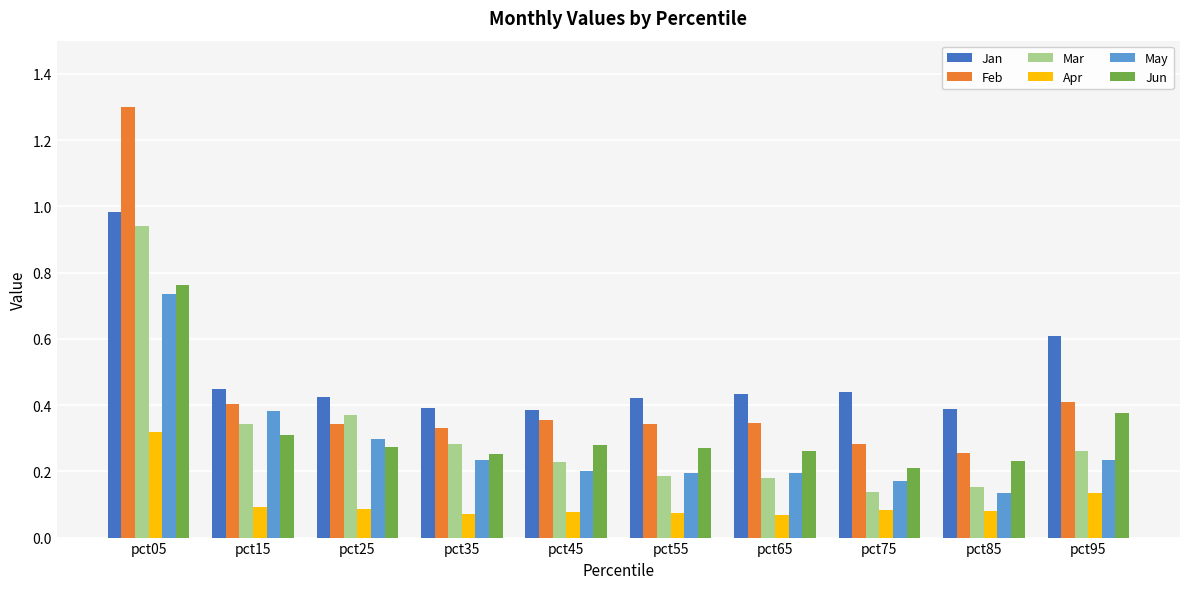

What is the total value across all series at pct45?

1.5